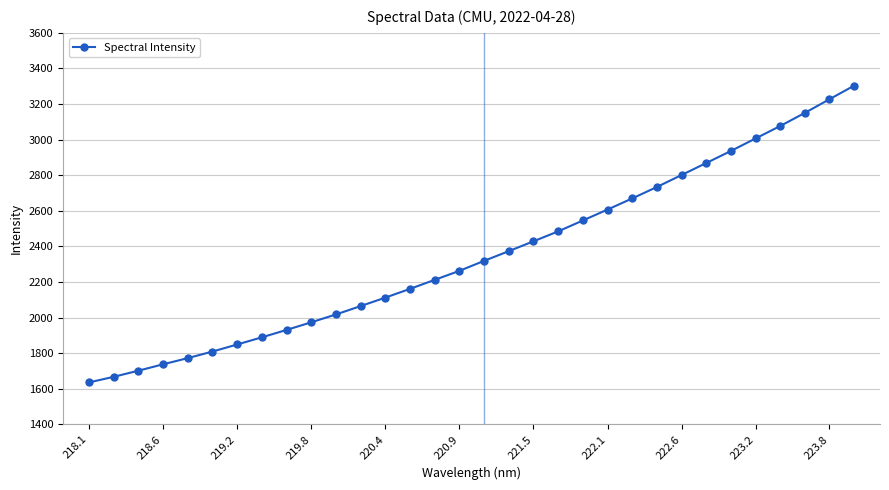

What is the greatest value displayed?

3303.5